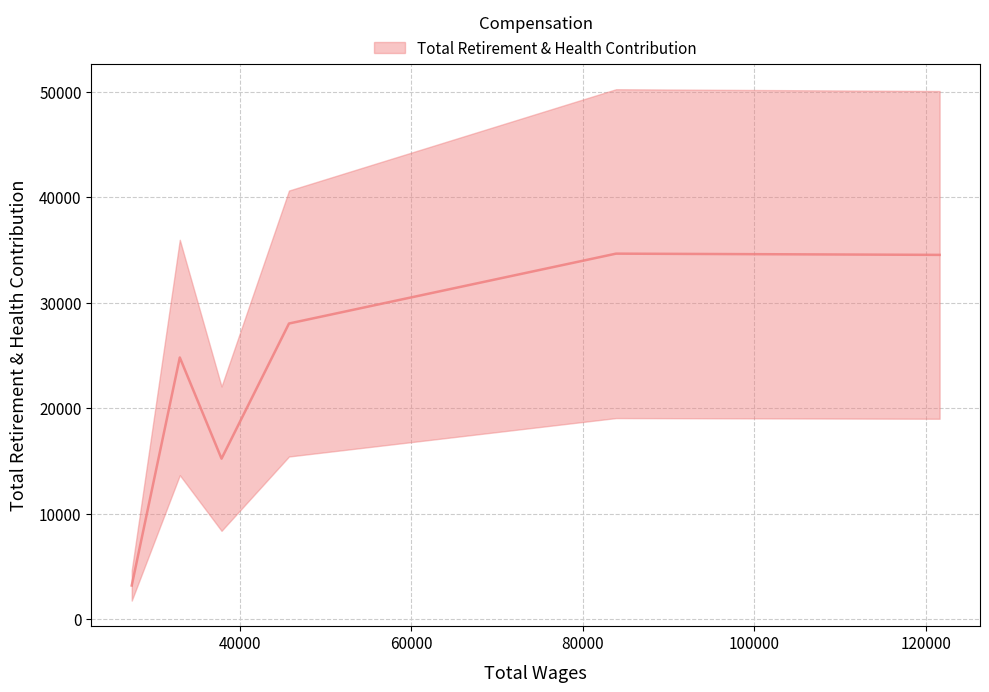

Is this an area chart (filled region under the line)?

No